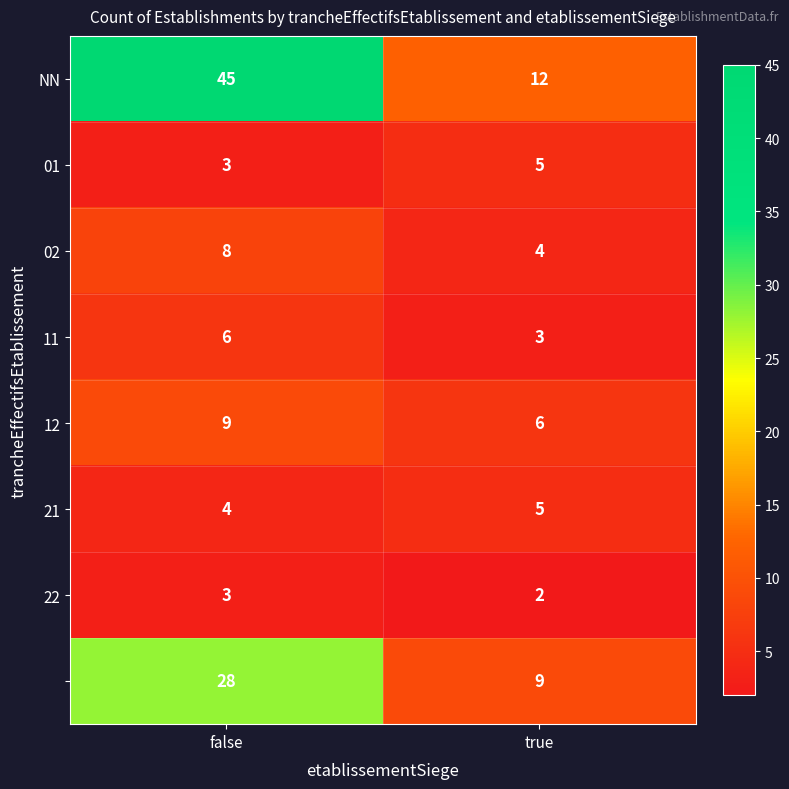

What is the difference between the highest and lowest values at true?

10